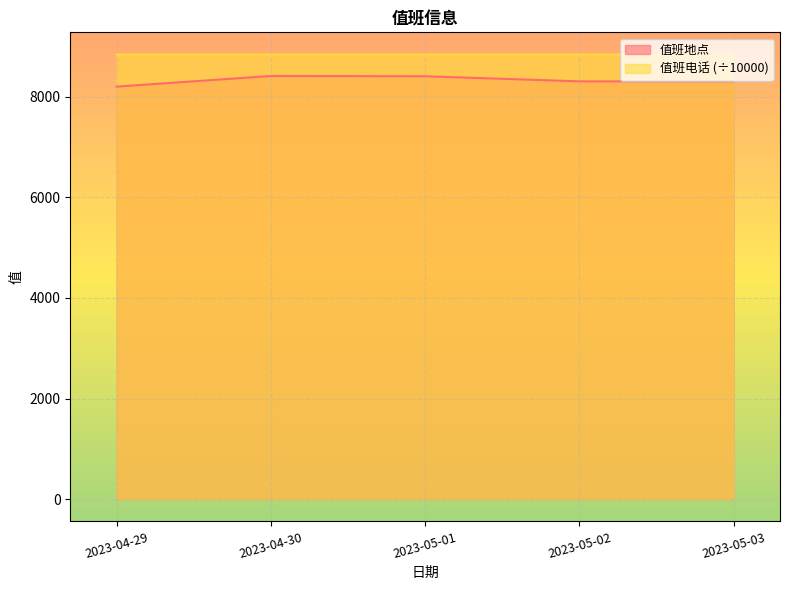

At which label is 值班地点 closest to 8306?

2023-05-02